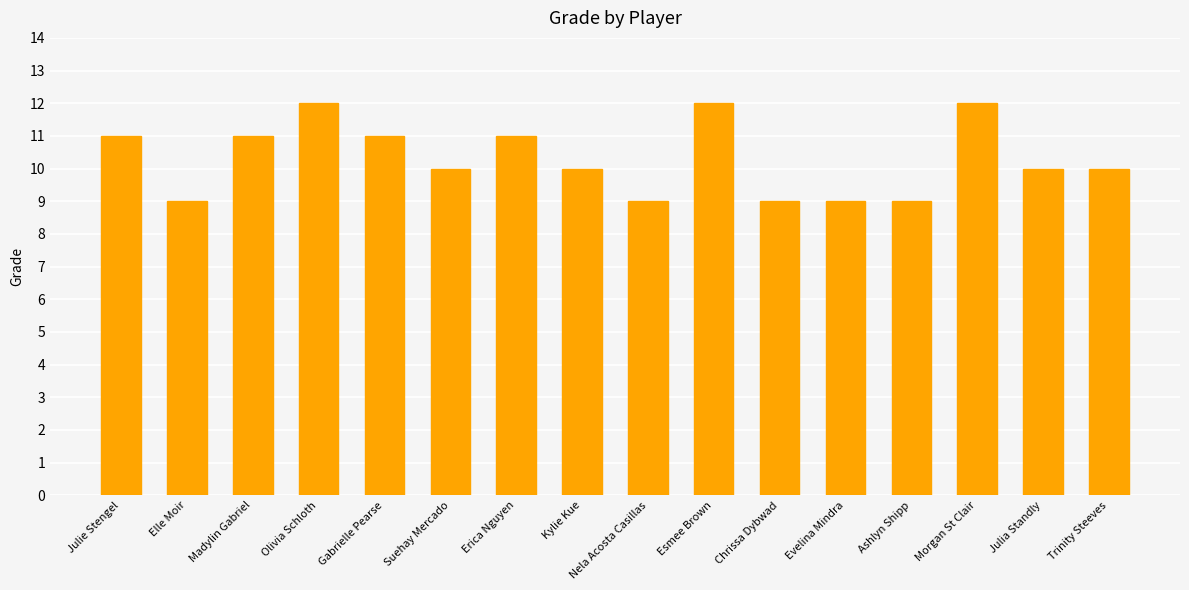

True or false: the data shows 10 at Julia Standly.

True